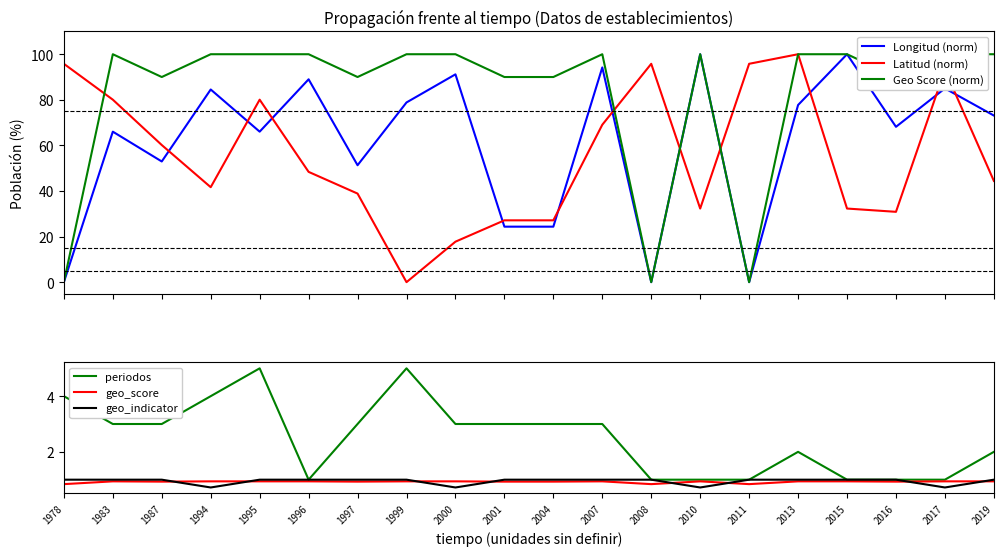

Between which two adjacent categories do geo_indicator and geo_score first intersect?

1987 and 1994